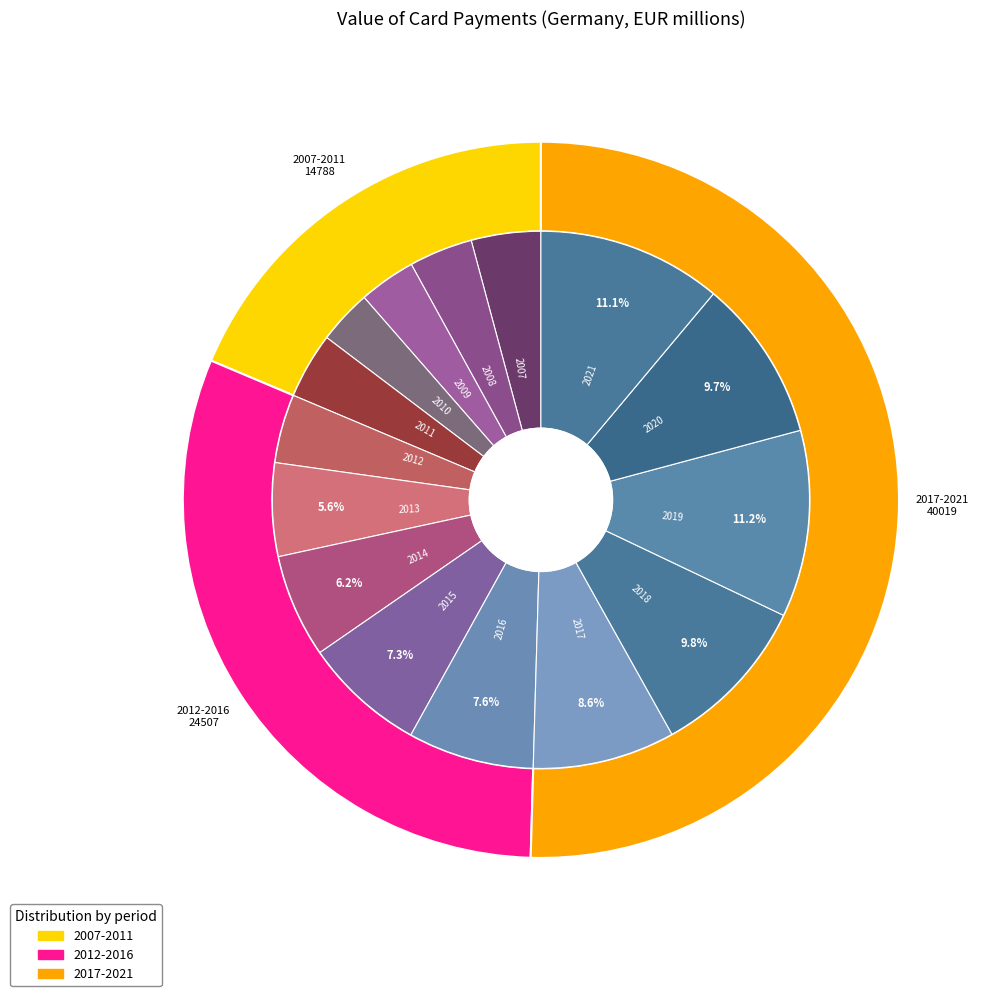

To the nearest percent, what is the combined percentage of 2007 and 2021?

15%